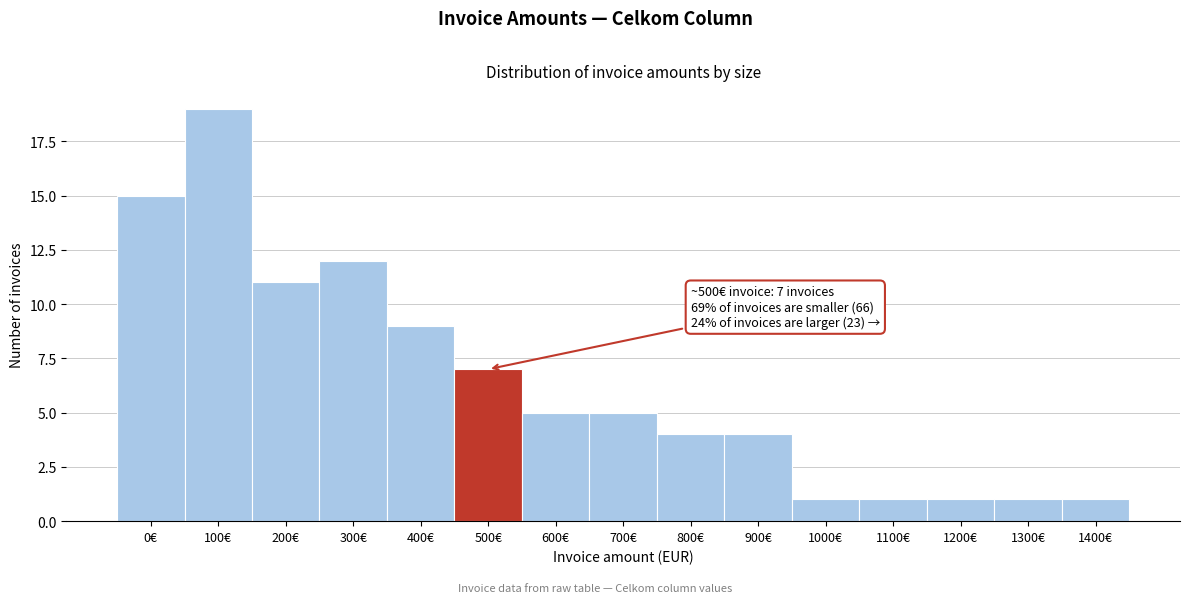

Reading right to left, what are all the values shown in this chart?

1400€=1	1300€=1	1200€=1	1100€=1	1000€=1	900€=4	800€=4	700€=5	600€=5	500€=7	400€=9	300€=12	200€=11	100€=19	0€=15